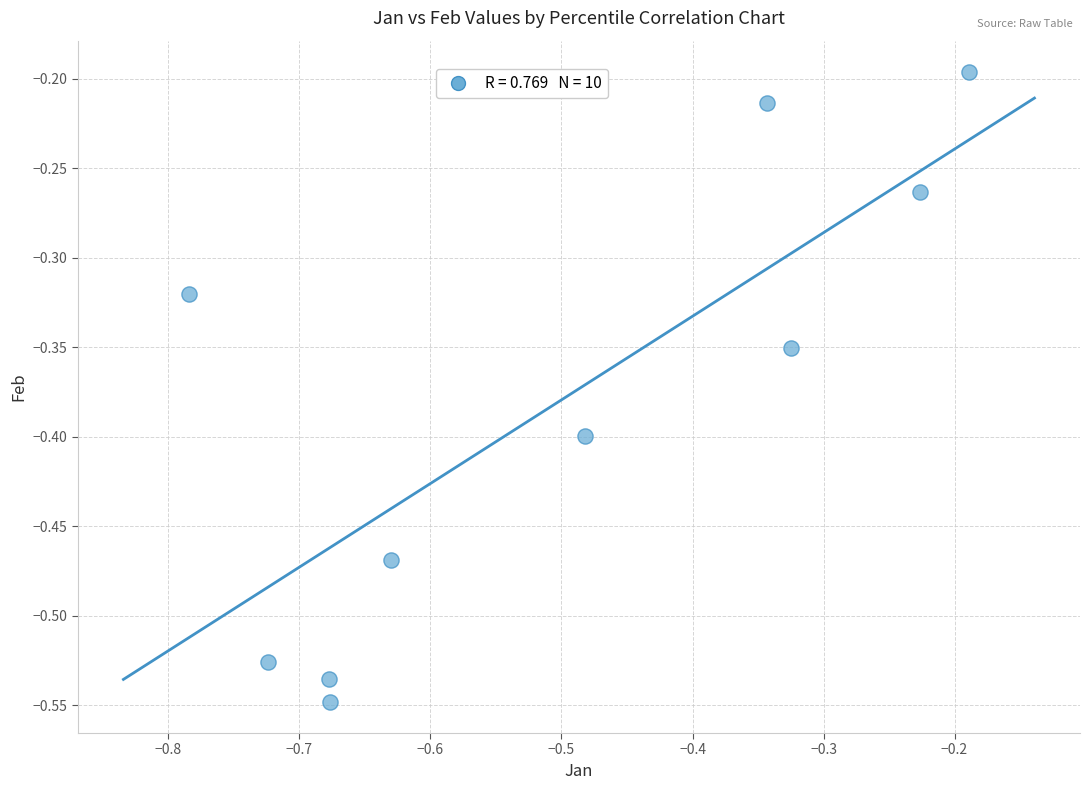

What is the range of X values (max minus min)?

0.6